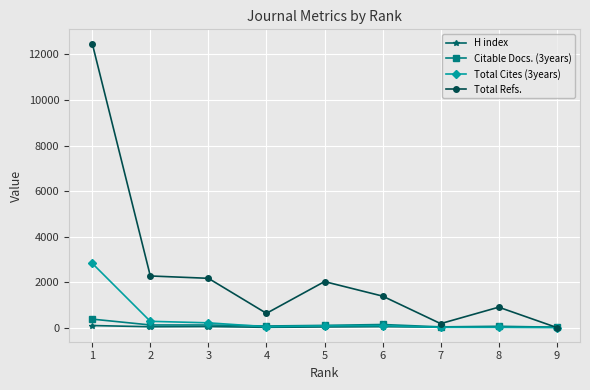

The value of Total Refs. at 8 is 1487. True or false?

False